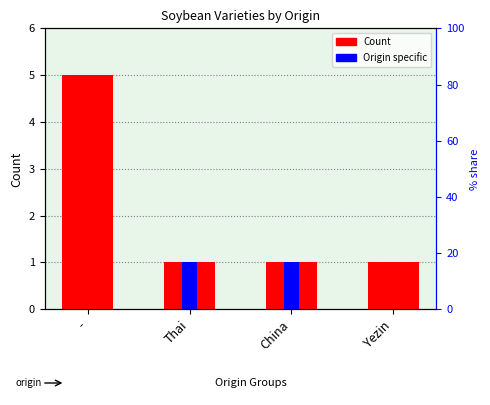

What is the sum of the values at China and -?

6